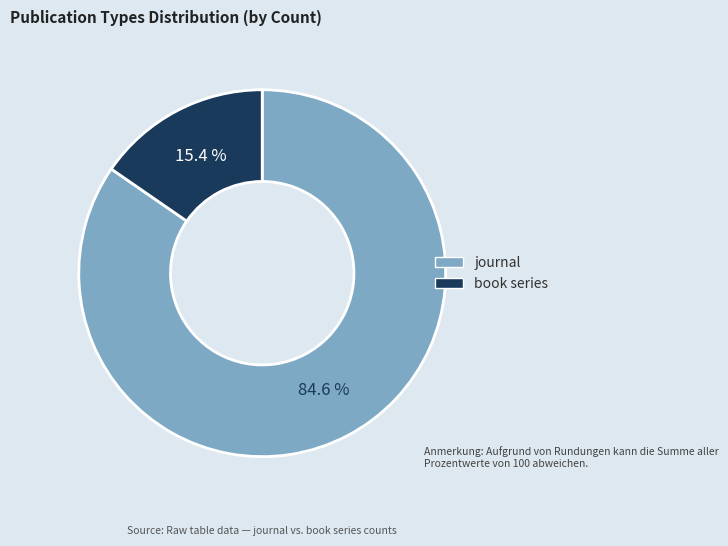

To the nearest percent, what is the difference between the journal and book series slice percentages?

69%